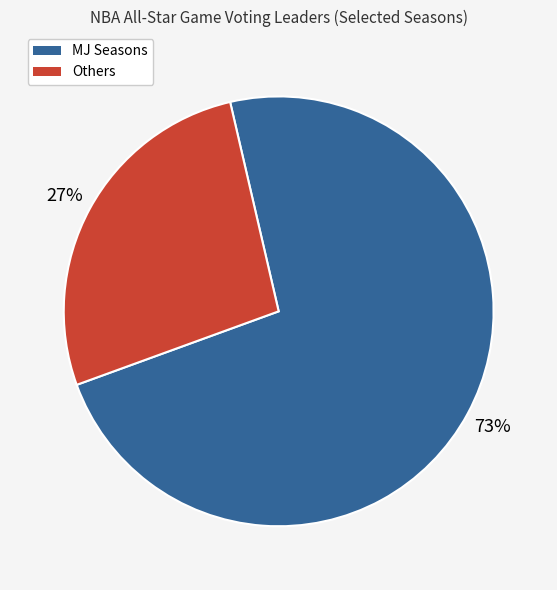

How many segments does this pie chart have?

2